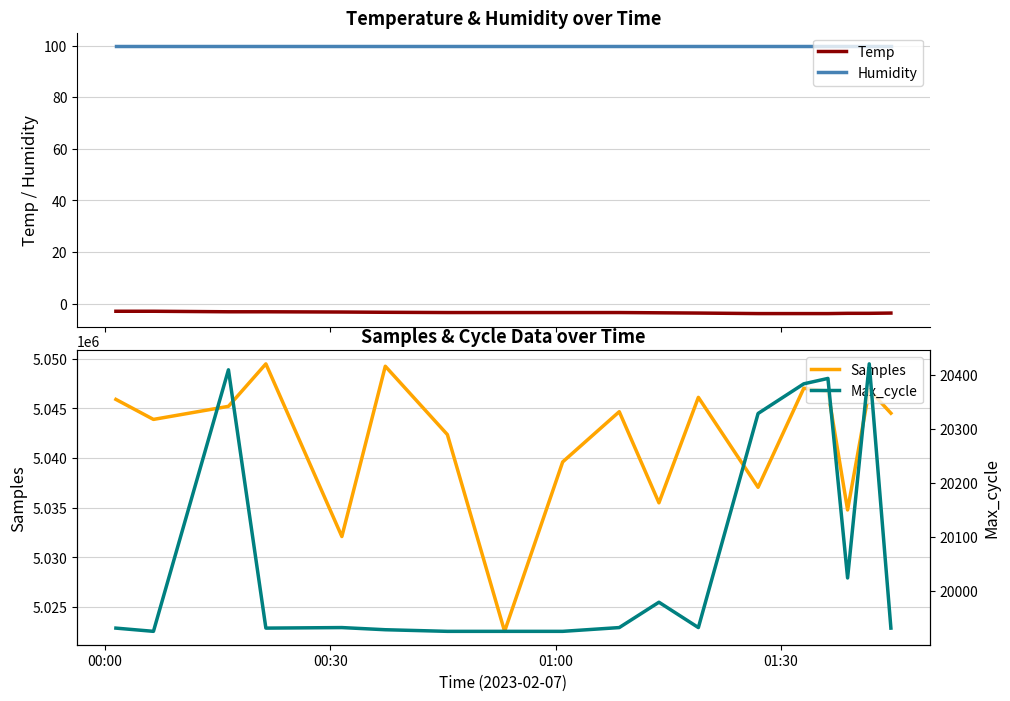

Does the chart display data point markers on the line(s)?

No